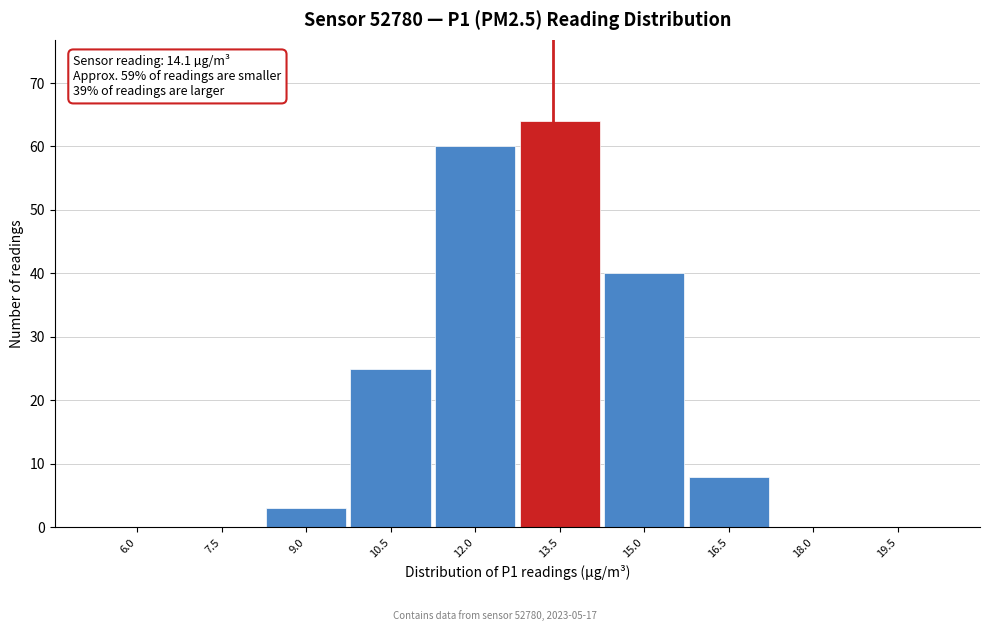

Reading left to right, list all the values displayed in this chart.

6.0=0	7.5=0	9.0=3	10.5=25	12.0=60	13.5=64	15.0=40	16.5=8	18.0=0	19.5=0